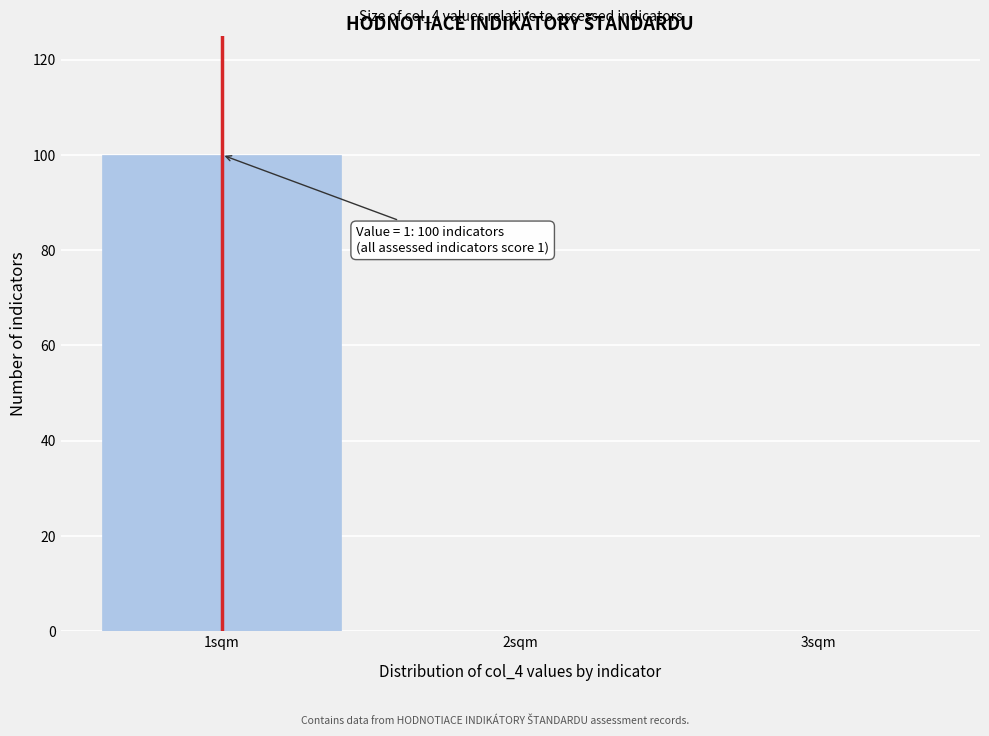

Reading left to right, extract all data points from this chart.

1sqm=100	2sqm=0	3sqm=0